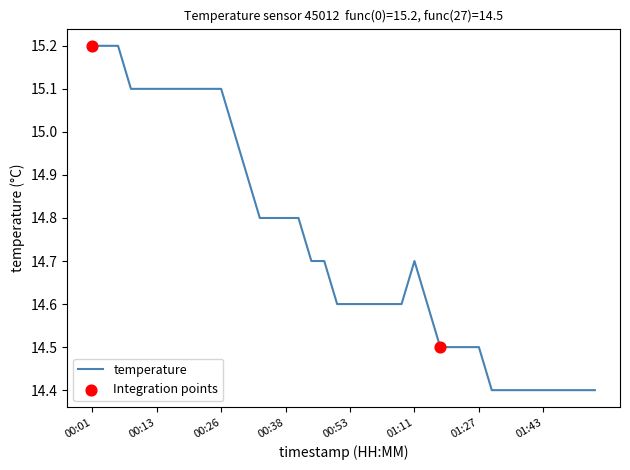

What is the difference between the maximum and minimum values?

0.8